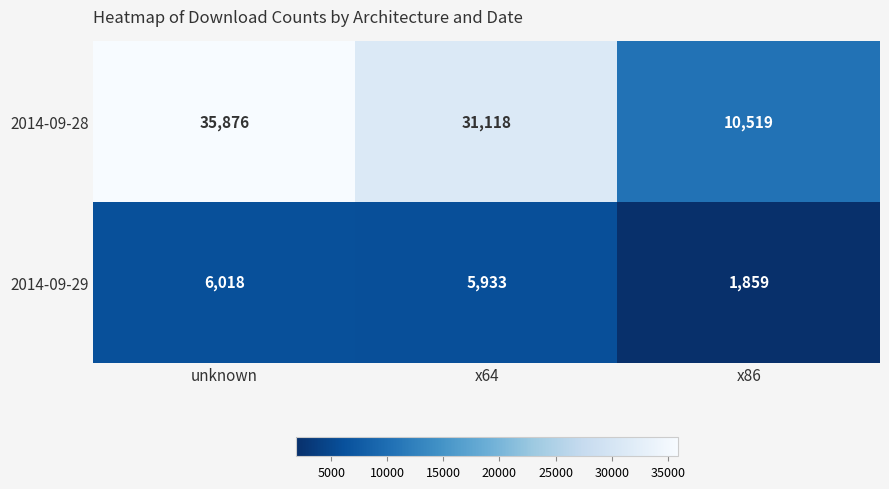

Reading left to right, extract all data points from this chart.

2014-09-28: unknown=35876	x64=31118	x86=10519
2014-09-29: unknown=6018	x64=5933	x86=1859